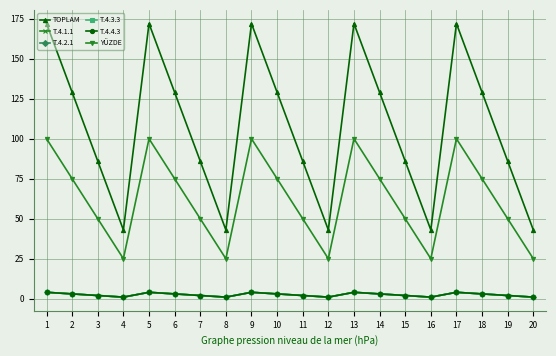

At which category does the chart reach its peak across all series?

1